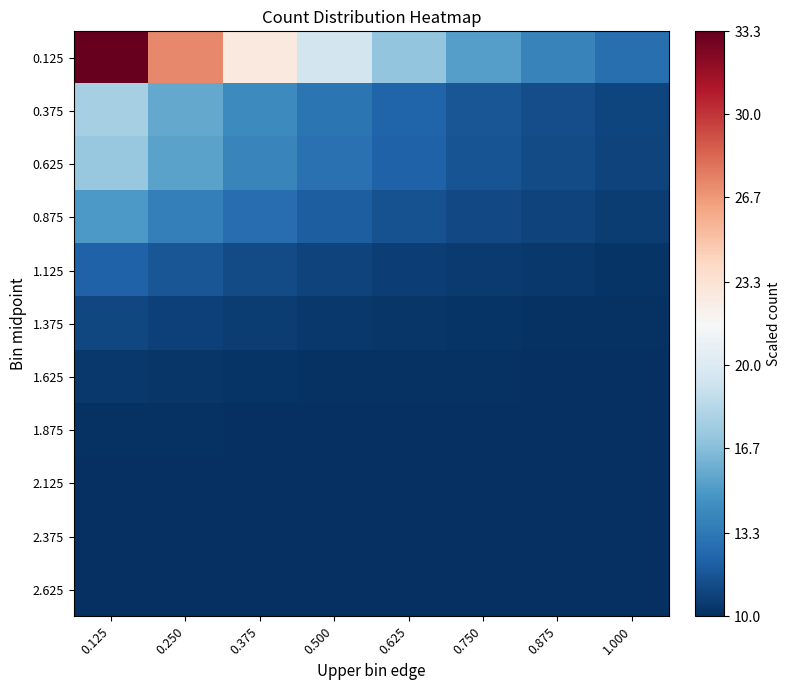

Reading left to right, what are all the values shown in this chart?

0.125: 0.125=33.3	0.250=27.3	0.375=22.8	0.500=19.5	0.625=17.0	0.750=15.2	0.875=13.9	1.000=12.9
0.375: 0.125=17.7	0.250=15.7	0.375=14.2	0.500=13.1	0.625=12.3	0.750=11.7	0.875=11.3	1.000=10.9
0.625: 0.125=17.3	0.250=15.4	0.375=14.0	0.500=13.0	0.625=12.2	0.750=11.6	0.875=11.2	1.000=10.9
0.875: 0.125=15.0	0.250=13.7	0.375=12.7	0.500=12.0	0.625=11.5	0.750=11.1	0.875=10.8	1.000=10.6
1.125: 0.125=12.2	0.250=11.6	0.375=11.2	0.500=10.9	0.625=10.7	0.750=10.5	0.875=10.4	1.000=10.3
1.375: 0.125=11.0	0.250=10.8	0.375=10.6	0.500=10.4	0.625=10.3	0.750=10.2	0.875=10.2	1.000=10.1
1.625: 0.125=10.4	0.250=10.3	0.375=10.2	0.500=10.2	0.625=10.1	0.750=10.1	0.875=10.1	1.000=10.1
1.875: 0.125=10.1	0.250=10.1	0.375=10.1	0.500=10.1	0.625=10.0	0.750=10.0	0.875=10.0	1.000=10.0
2.125: 0.125=10.1	0.250=10.0	0.375=10.0	0.500=10.0	0.625=10.0	0.750=10.0	0.875=10.0	1.000=10.0
2.375: 0.125=10.0	0.250=10.0	0.375=10.0	0.500=10.0	0.625=10.0	0.750=10.0	0.875=10.0	1.000=10.0
2.625: 0.125=10.0	0.250=10.0	0.375=10.0	0.500=10.0	0.625=10.0	0.750=10.0	0.875=10.0	1.000=10.0